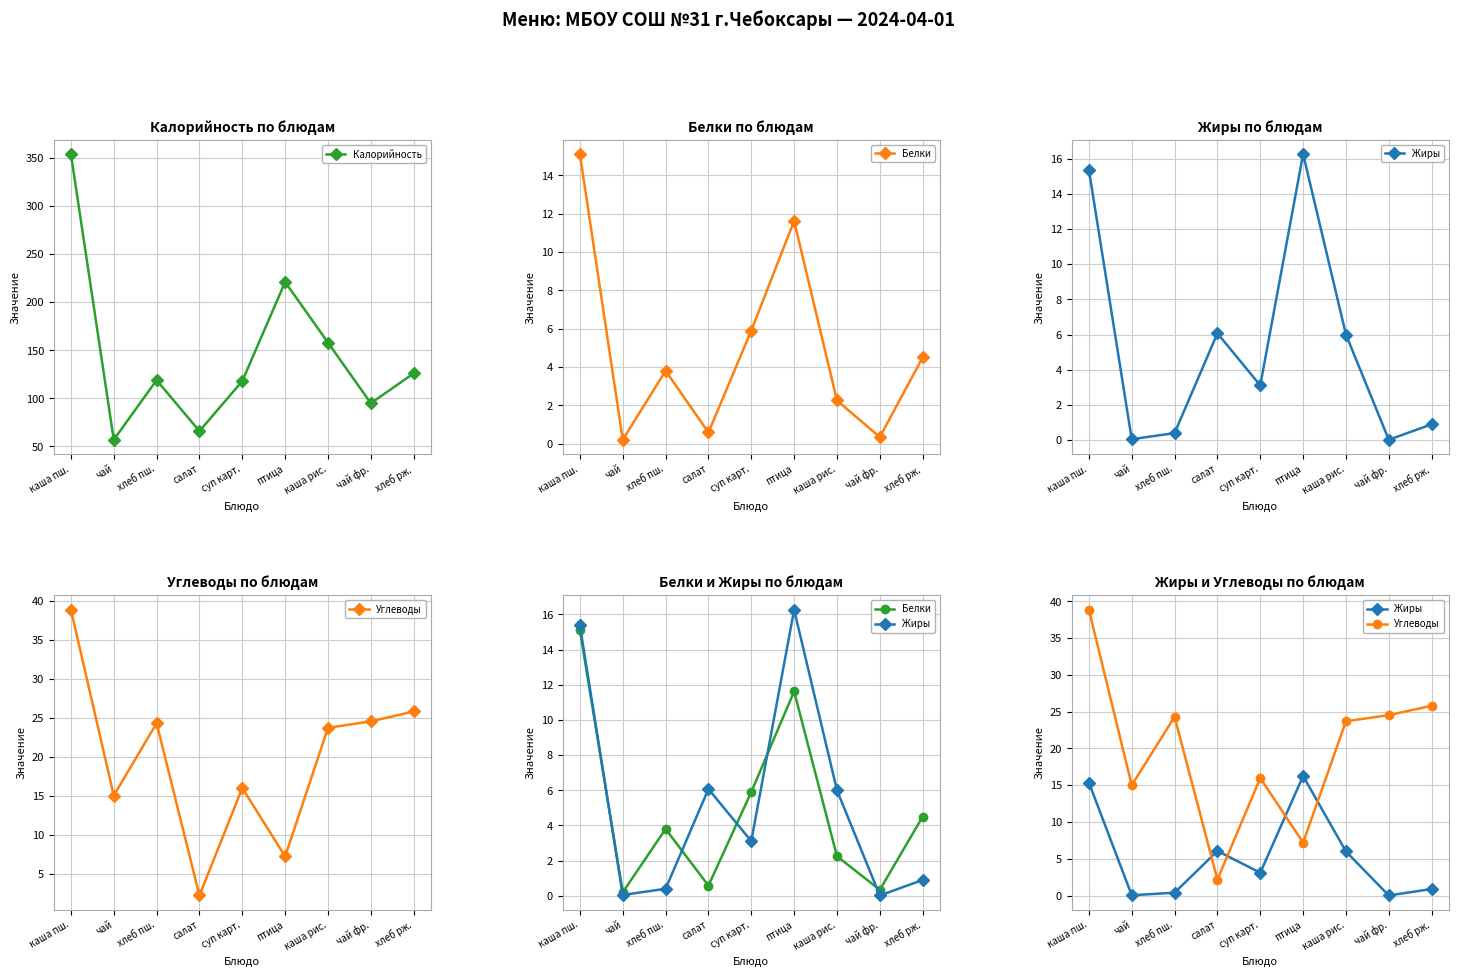

What is the minimum value for Белки?

0.2